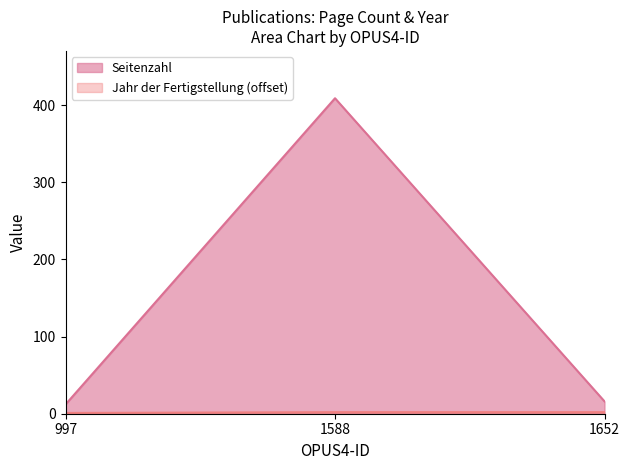

What is the value of the Seitenzahl point at the 3rd from the left?

16